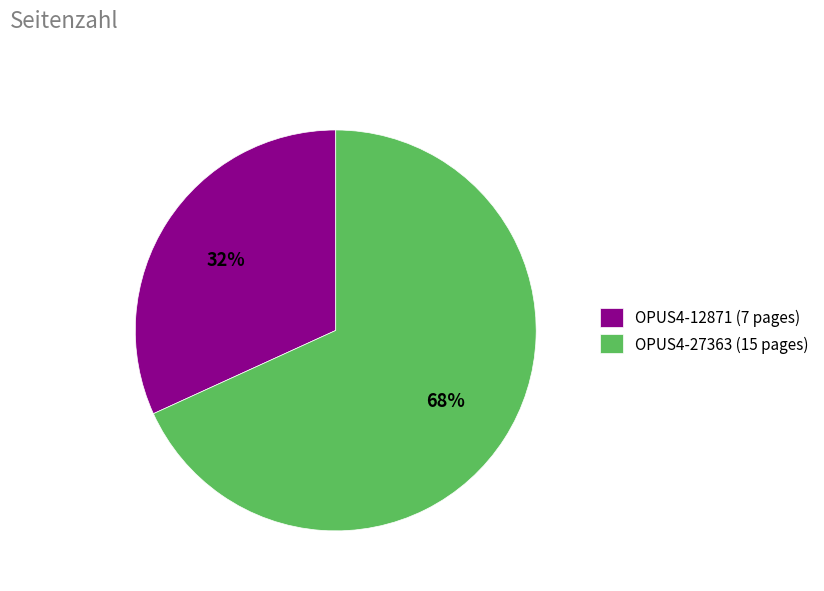

The OPUS4-27363 slice represents 68% of the pie. True or false?

True